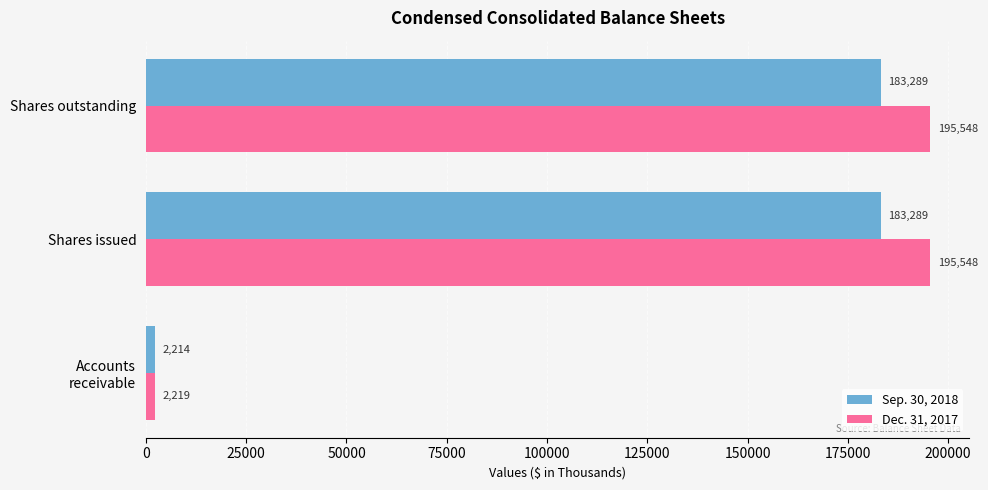

What is the difference between the highest and lowest values at Shares issued?

12259